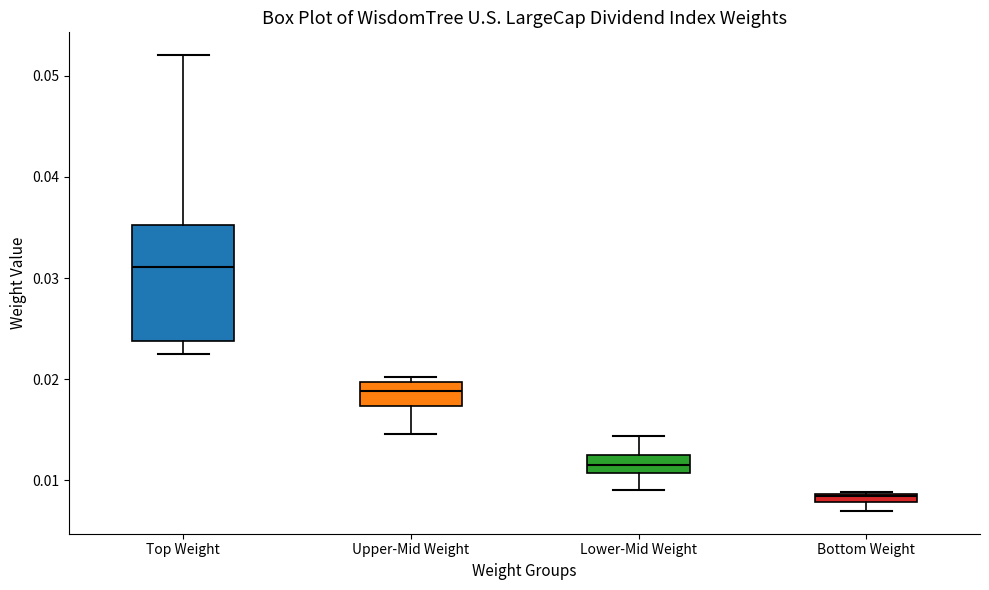

Where does the lower whisker of the box for Upper-Mid Weight end on the y-axis? The values are not printed on the chart, so give them approximately, as read against the axis.

0.015